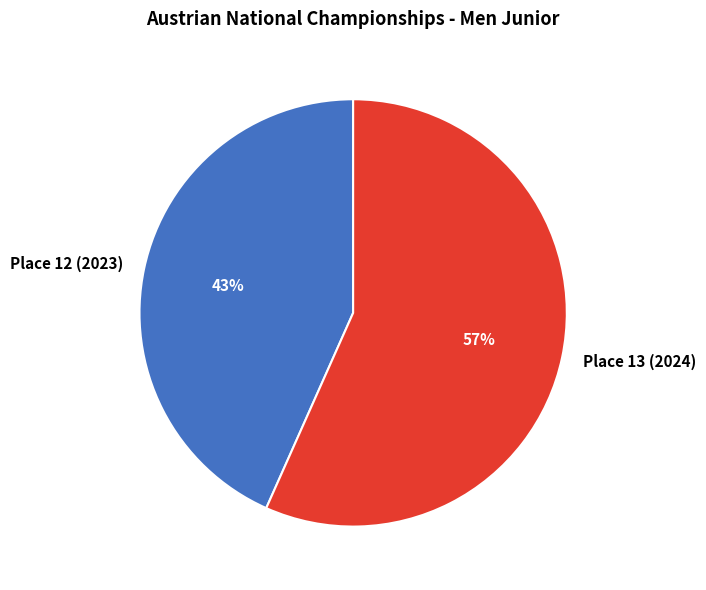

What percentage is the Place 13 (2024) slice, to the nearest percent?

57%